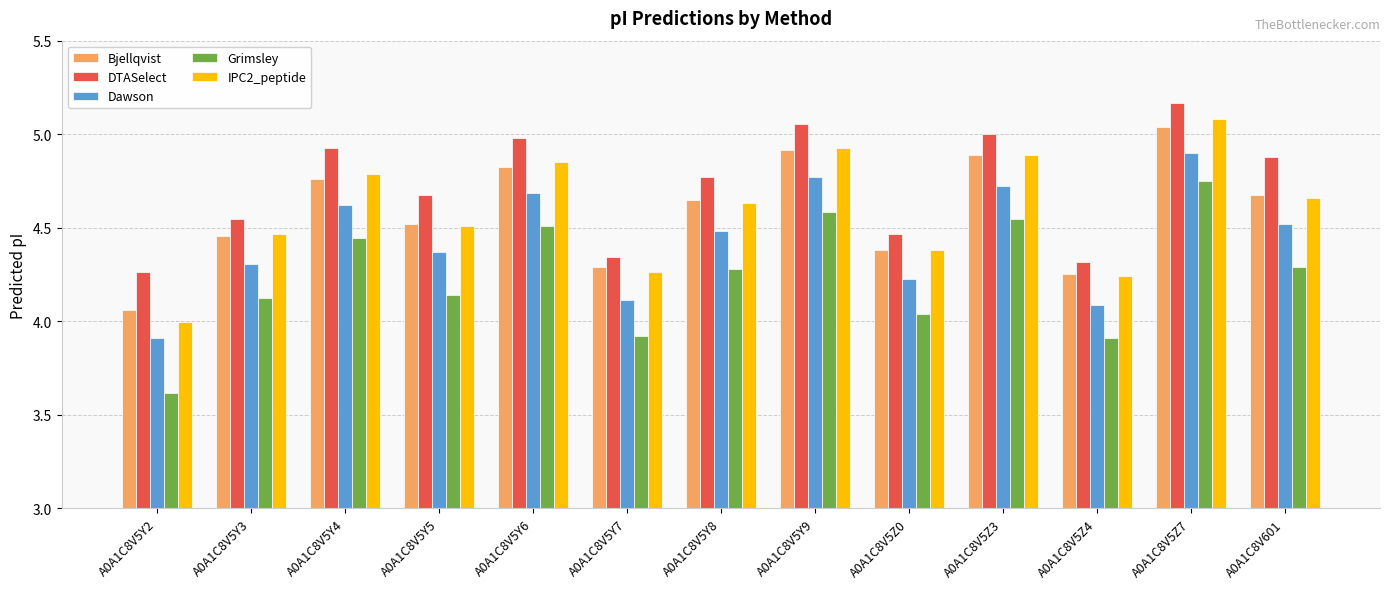

Which series has the widest spread of values?

Grimsley